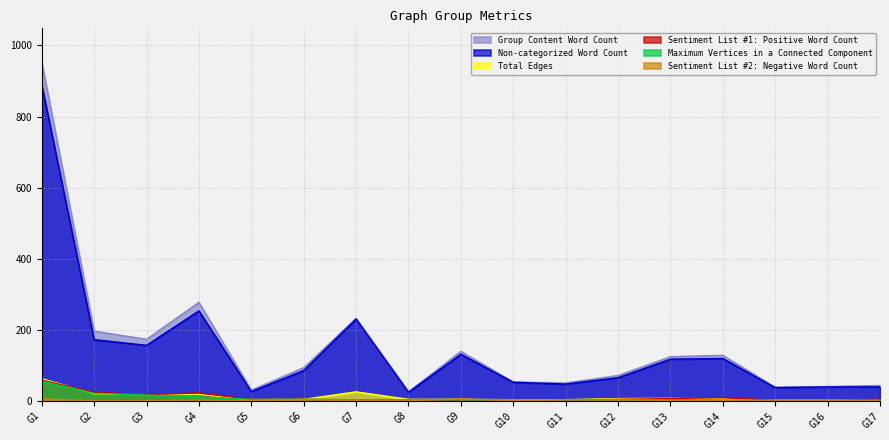

Where is the first local maximum for Sentiment List #2: Negative Word Count?

G4